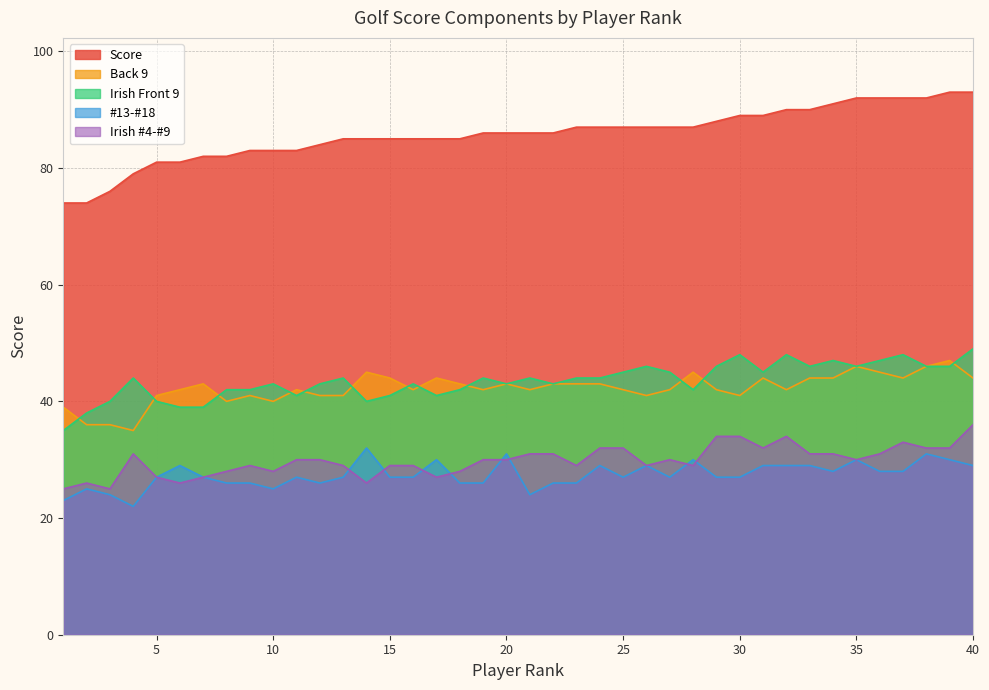

Which category has the lowest value in the Irish Front 9 series?

1